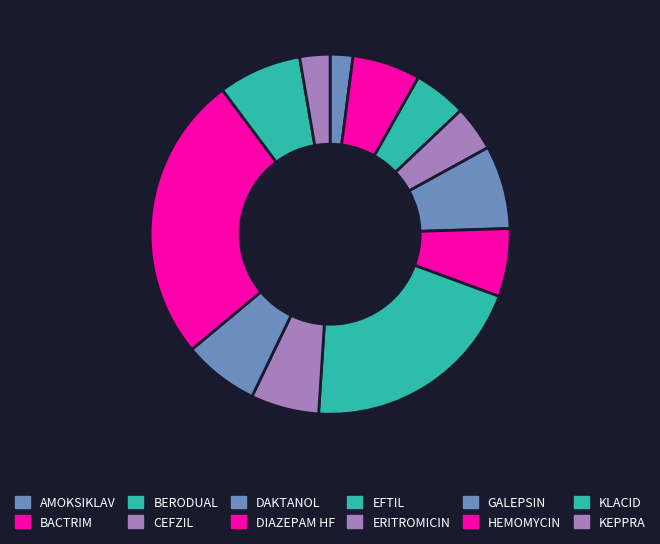

Is it true that BACTRIM is 16% of the pie?

False